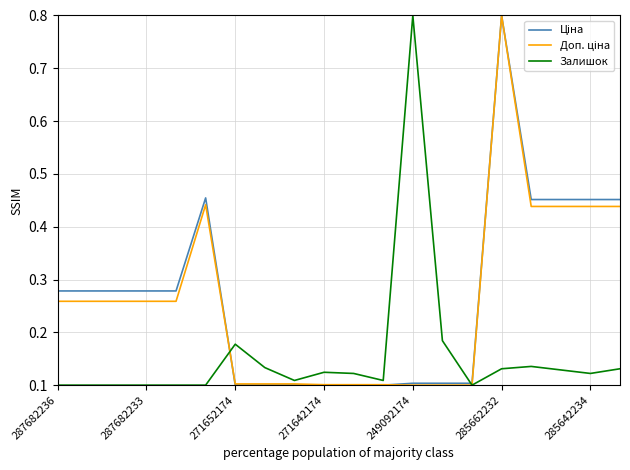

What is the greatest value displayed?

0.8